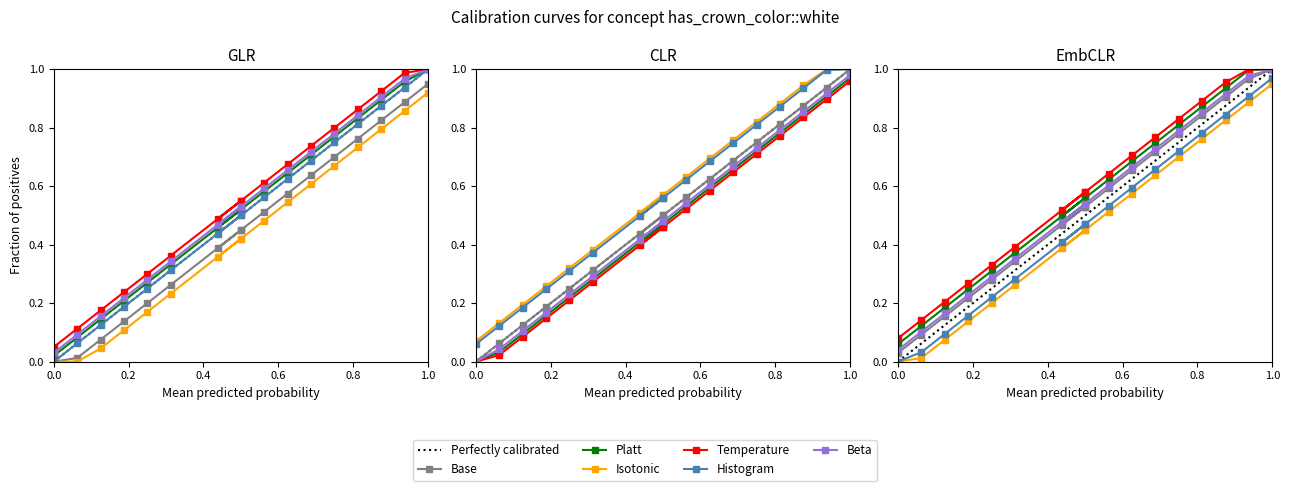

True or false: EmbCLR and CLR intersect in this chart.

False